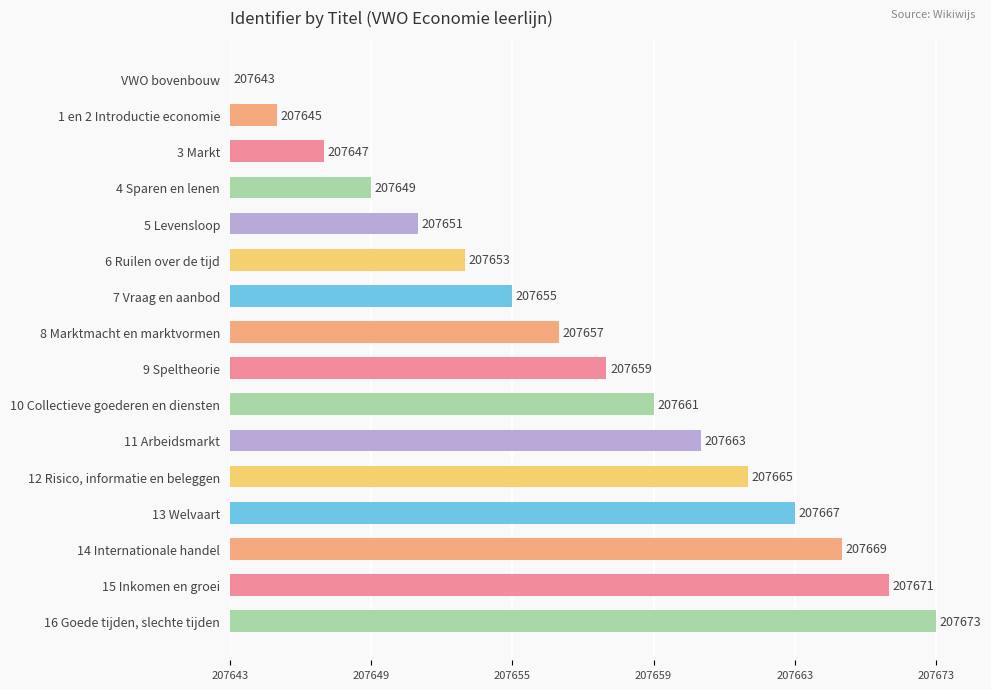

Are the bars horizontal?

Yes